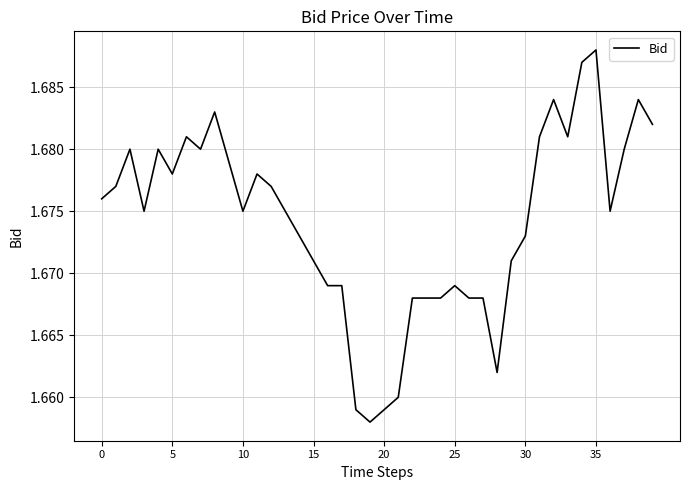

Where is the data nearest to the value 1?

19